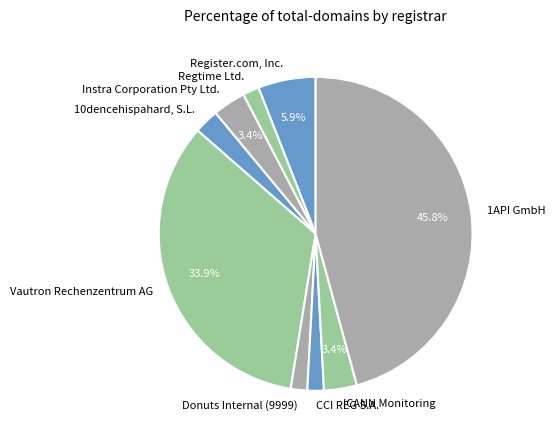

Does any single category account for the majority?

No